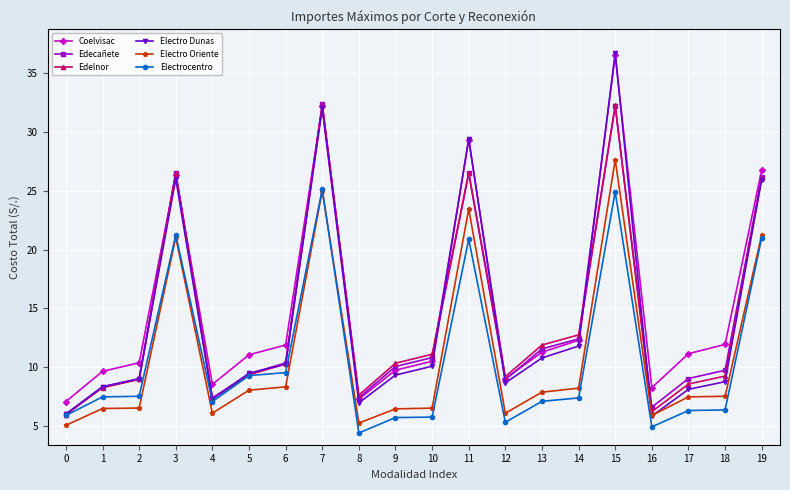

True or false: Electro Oriente and Coelvisac intersect in this chart.

False